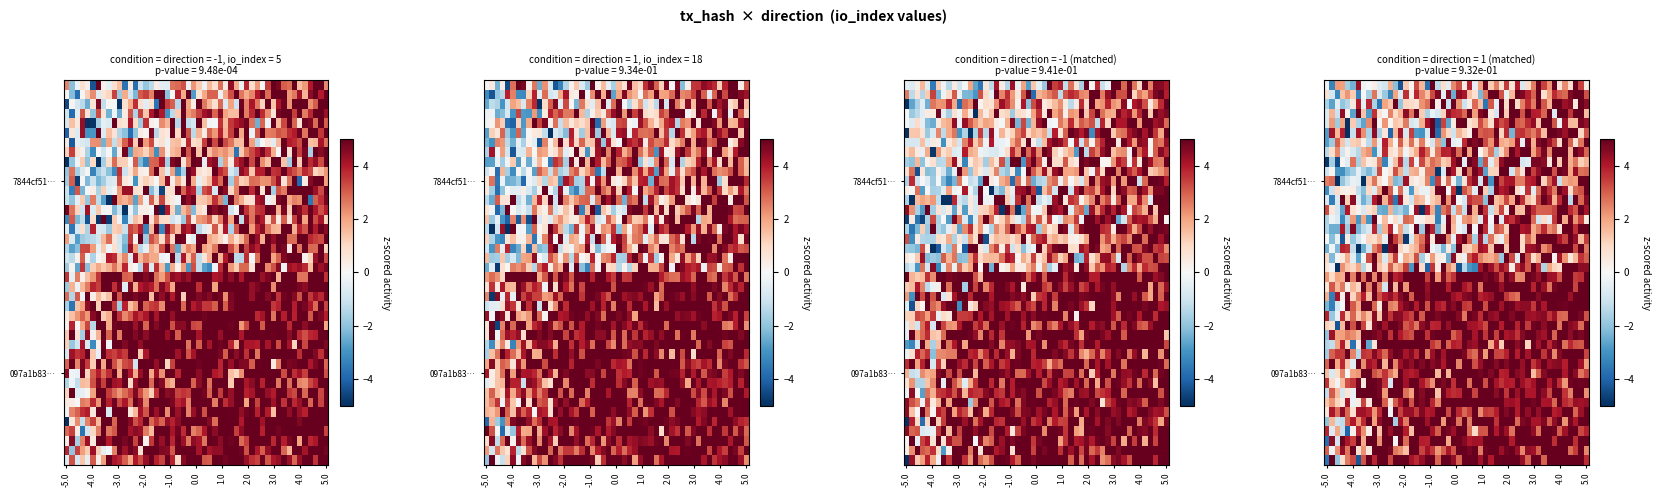

Which label corresponds to the largest value in the chart?

1